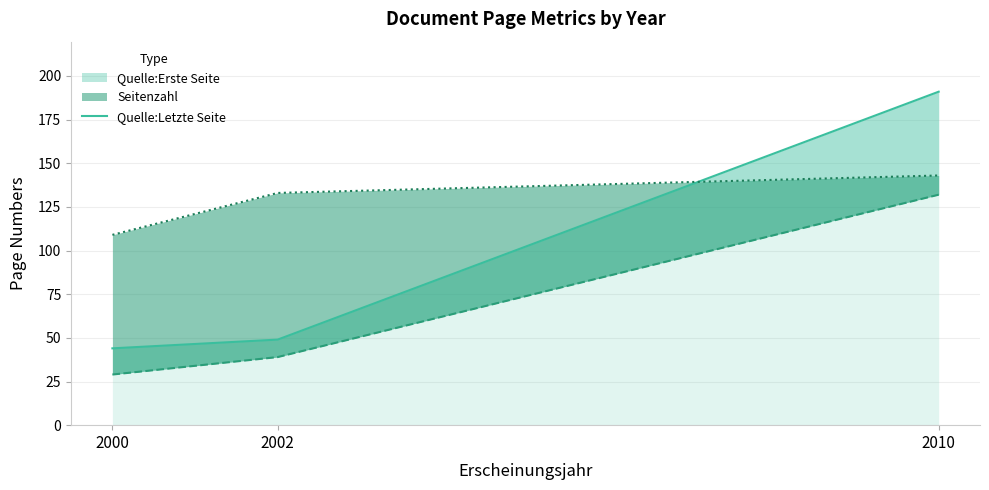

The chart shows a value of 191 at 2010. True or false?

True